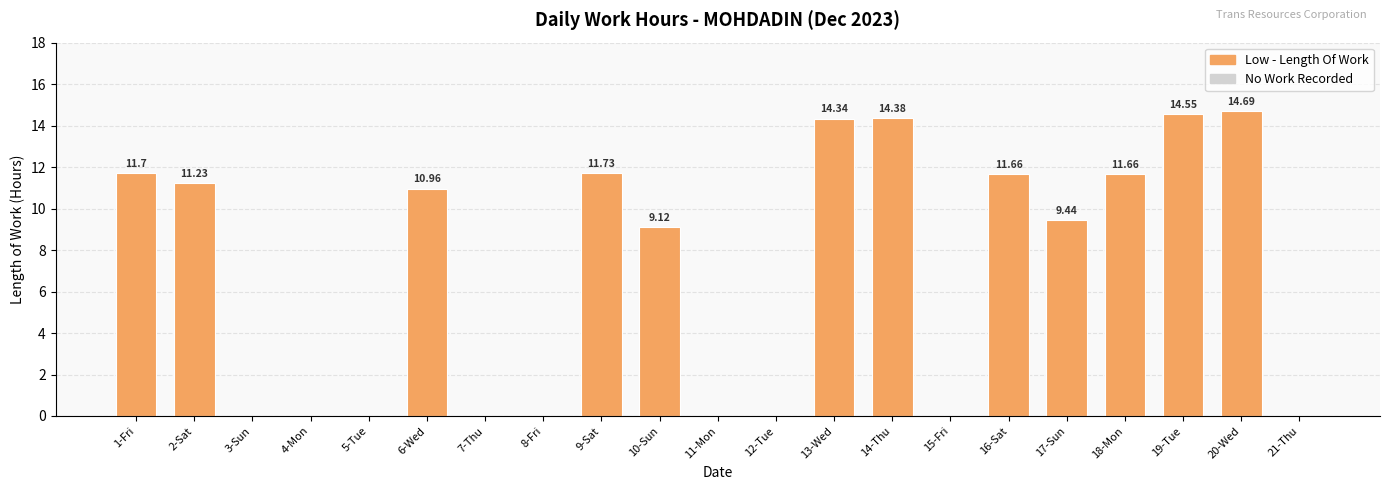

The chart shows a value of 11.2 at 2-Sat. True or false?

True